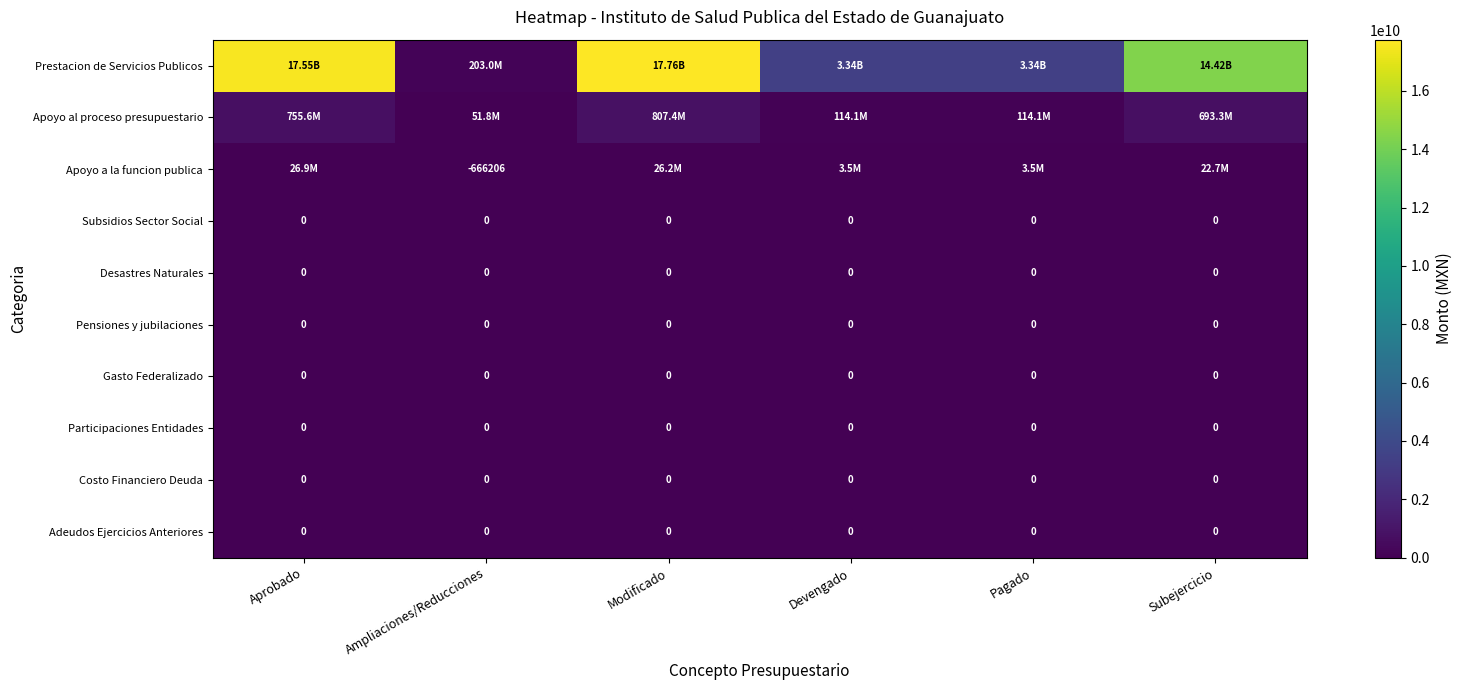

Which has a higher value, Subejercicio or Aprobado?

Aprobado